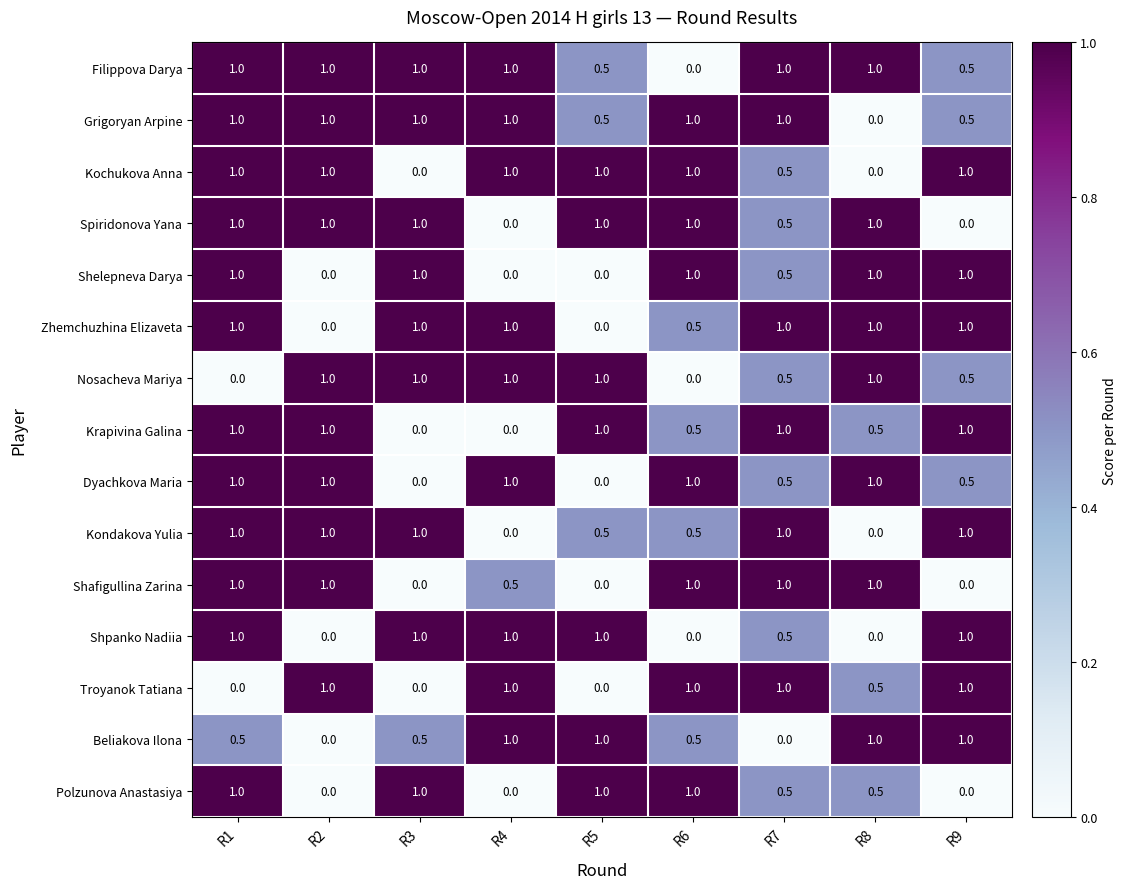

What is the sum of the Nosacheva Mariya values at R6 and R8?

1.0